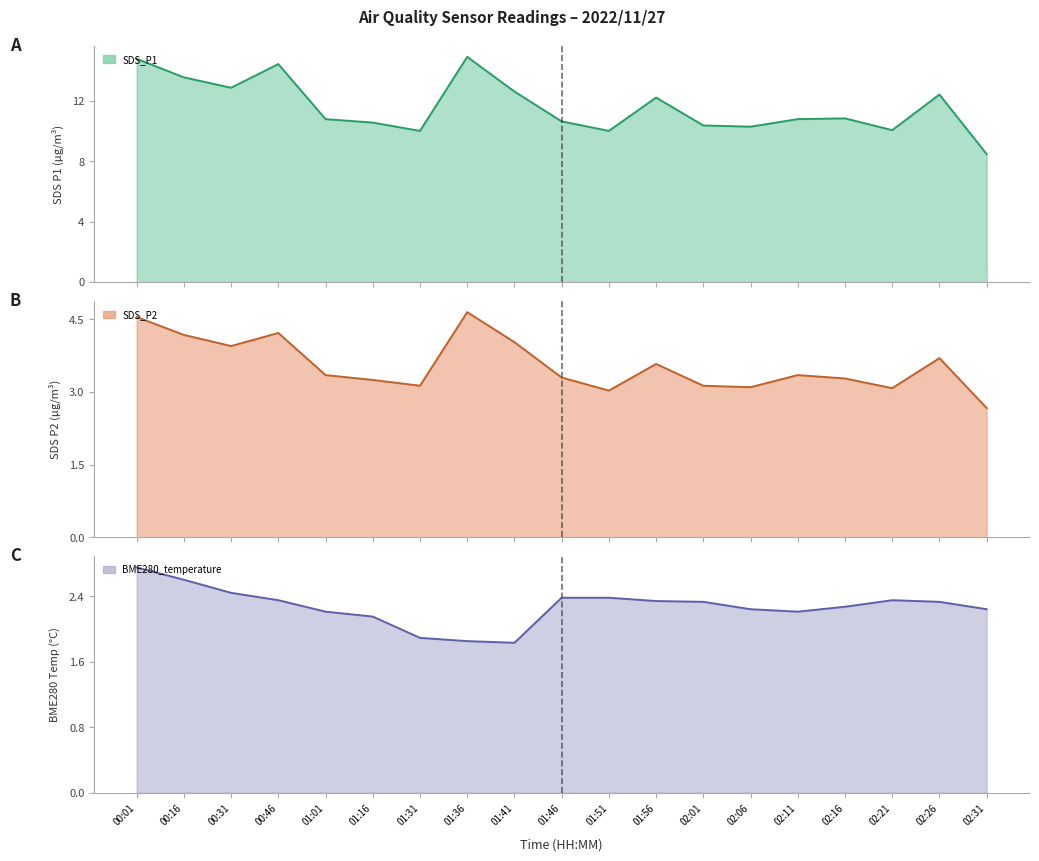

Where does the SDS_P2 series first go above 3?

00:01